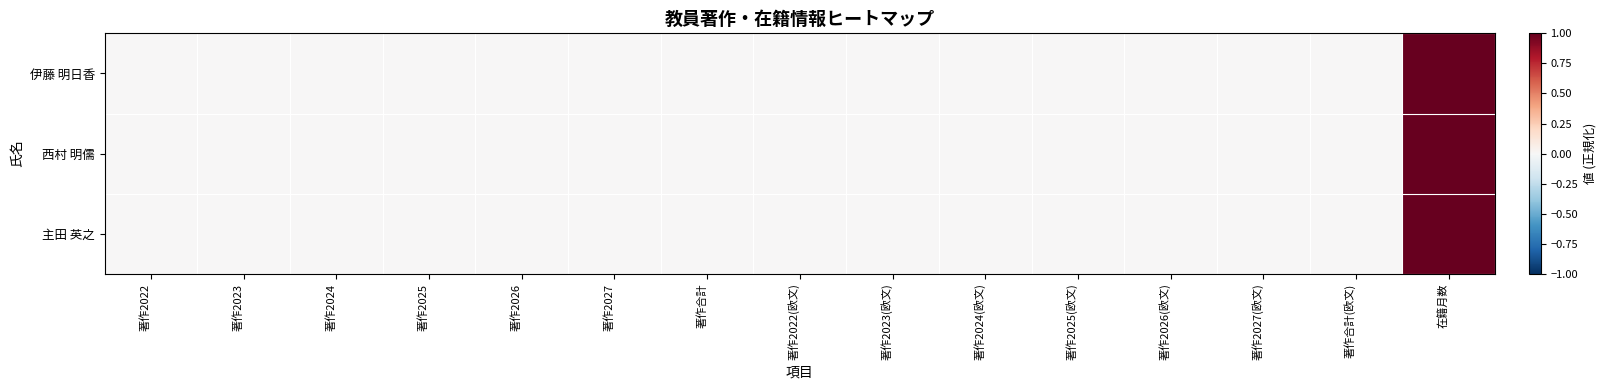

Reading left to right, transcribe all the data shown in this chart.

伊藤 明日香: 著作2022=0	著作2023=0	著作2024=0	著作2025=0	著作2026=0	著作2027=0	著作合計=0	著作2022(欧文)=0	著作2023(欧文)=0	著作2024(欧文)=0	著作2025(欧文)=0	著作2026(欧文)=0	著作2027(欧文)=0	著作合計(欧文)=0	在籍月数=1
西村 明儒: 著作2022=0	著作2023=0	著作2024=0	著作2025=0	著作2026=0	著作2027=0	著作合計=0	著作2022(欧文)=0	著作2023(欧文)=0	著作2024(欧文)=0	著作2025(欧文)=0	著作2026(欧文)=0	著作2027(欧文)=0	著作合計(欧文)=0	在籍月数=1
主田 英之: 著作2022=0	著作2023=0	著作2024=0	著作2025=0	著作2026=0	著作2027=0	著作合計=0	著作2022(欧文)=0	著作2023(欧文)=0	著作2024(欧文)=0	著作2025(欧文)=0	著作2026(欧文)=0	著作2027(欧文)=0	著作合計(欧文)=0	在籍月数=1